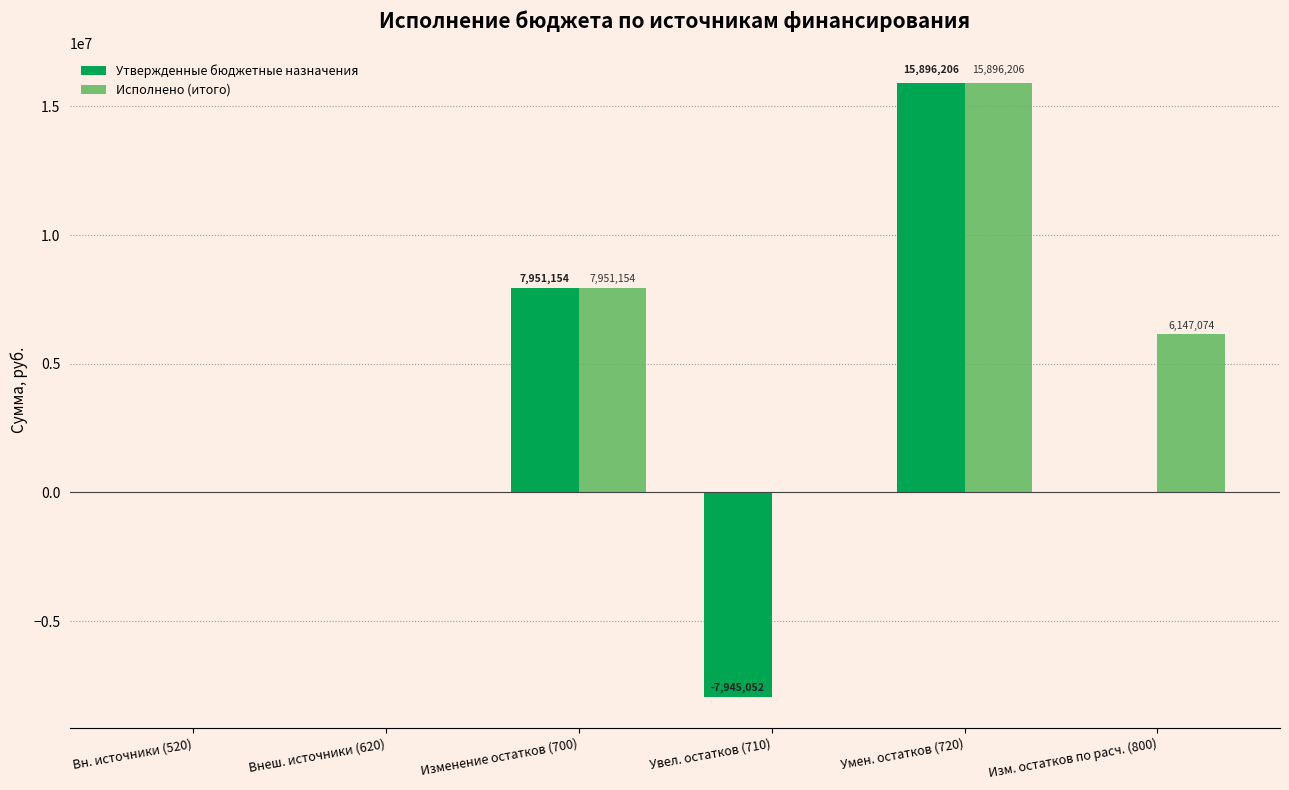

Count the number of categories in the chart.

6